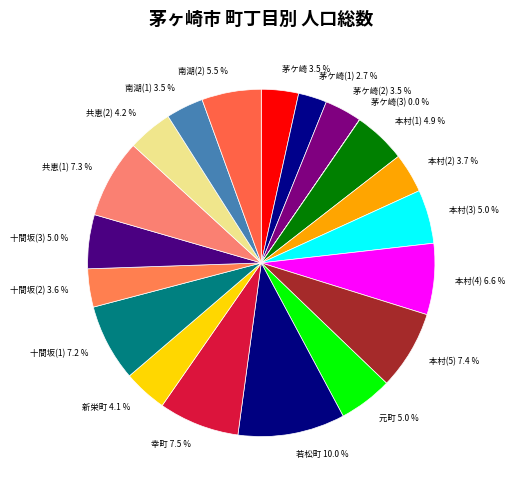

What is the largest slice in the pie chart?

若松町